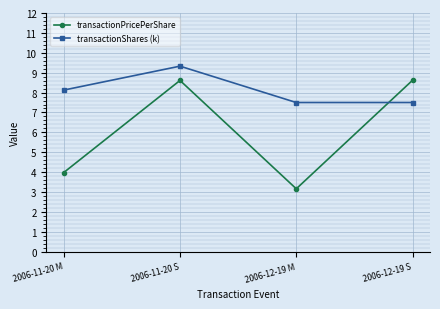

What is the difference between the highest and lowest values at 2006-11-20 S?

0.7